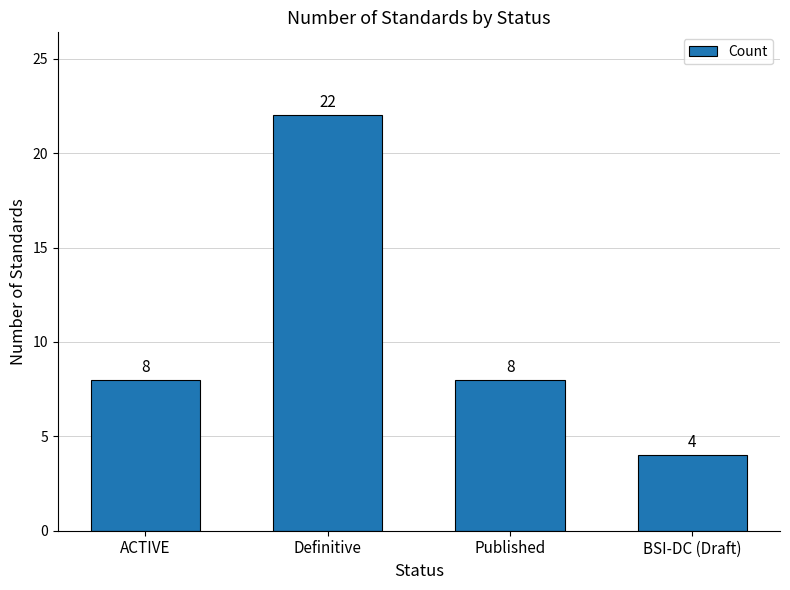

The value at Definitive is 22. True or false?

True